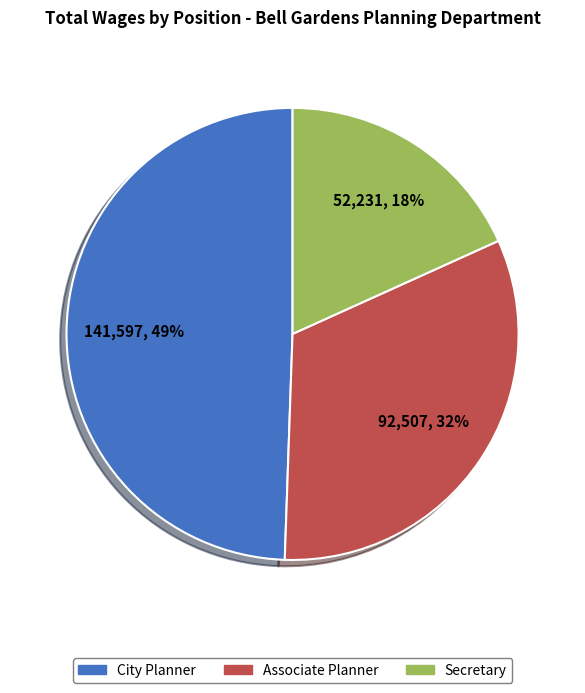

What is the largest slice in the pie chart?

City Planner